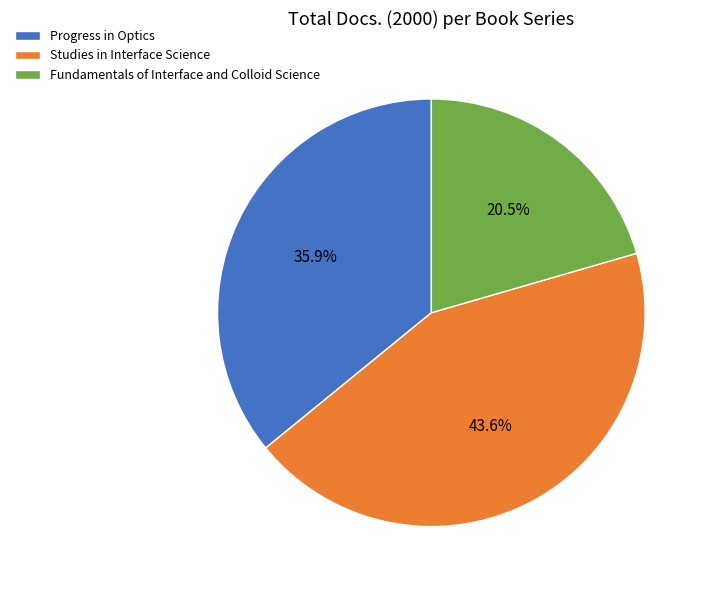

Approximately how many times larger is the value at Fundamentals of Interface and Colloid Science compared to Progress in Optics?

0.6